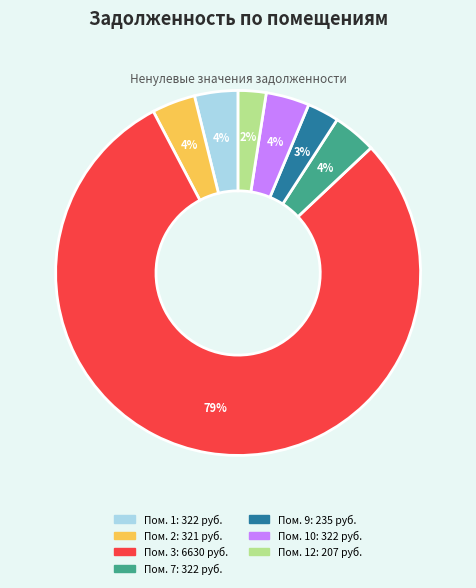

Does any single category account for the majority?

Yes